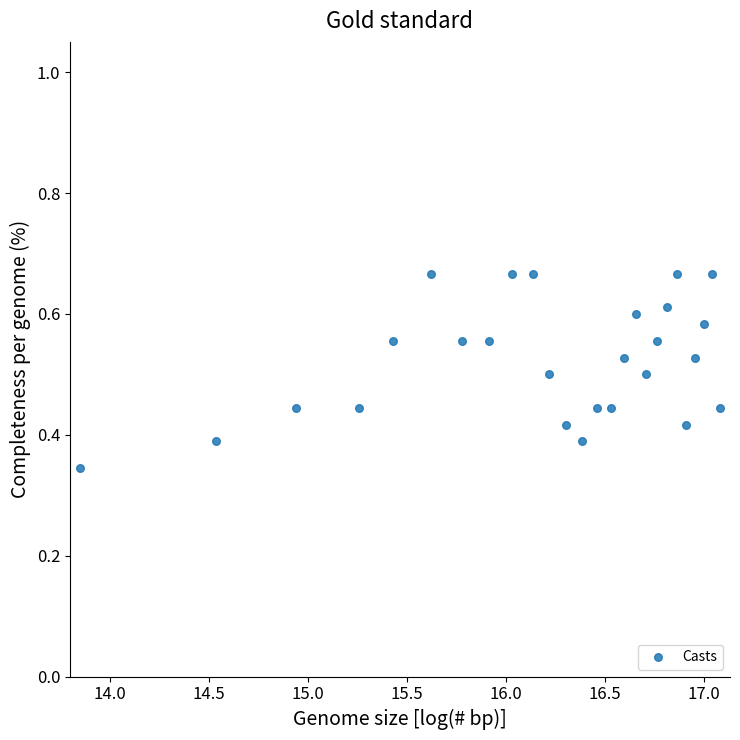

What is the range of X values (max minus min)?

3.2